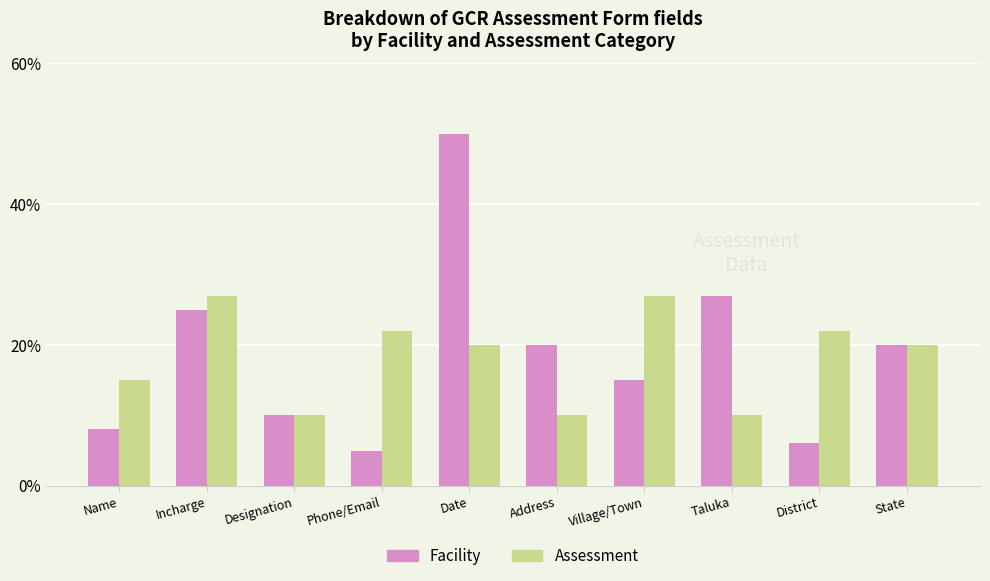

Rank the series by their maximum value, from lowest to highest.

Assessment, Facility